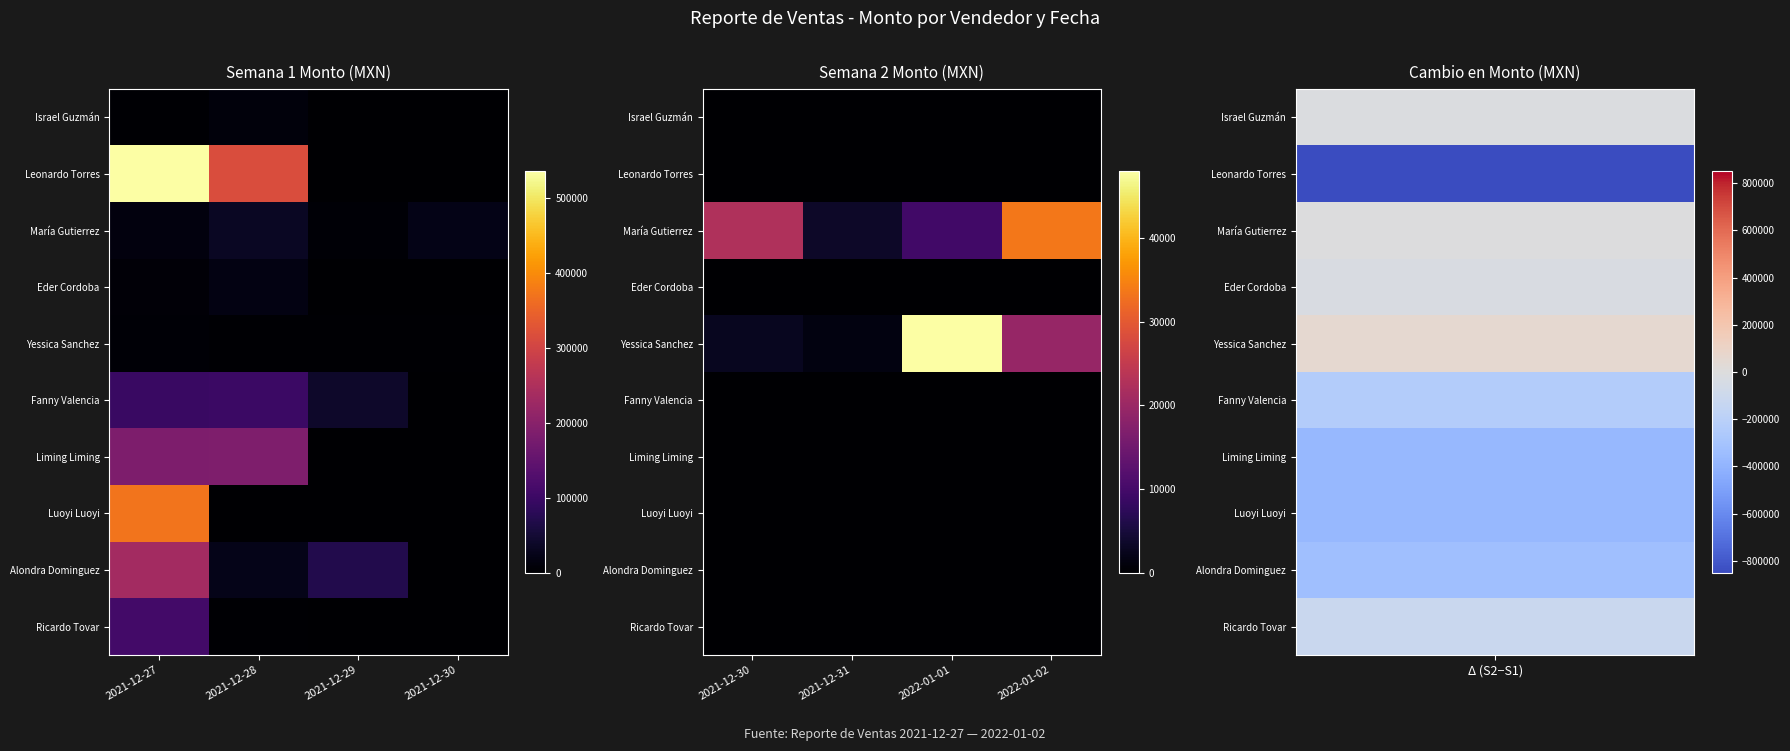

How many categories are shown in the chart?

4